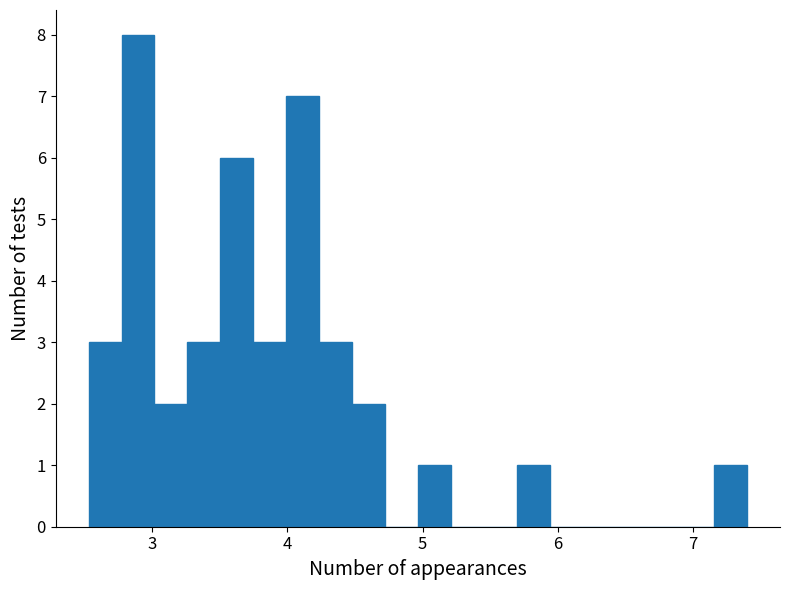

Around what value on the x-axis is the tallest bar? Give the approximate position of its centre, as read against the axis.

2.9